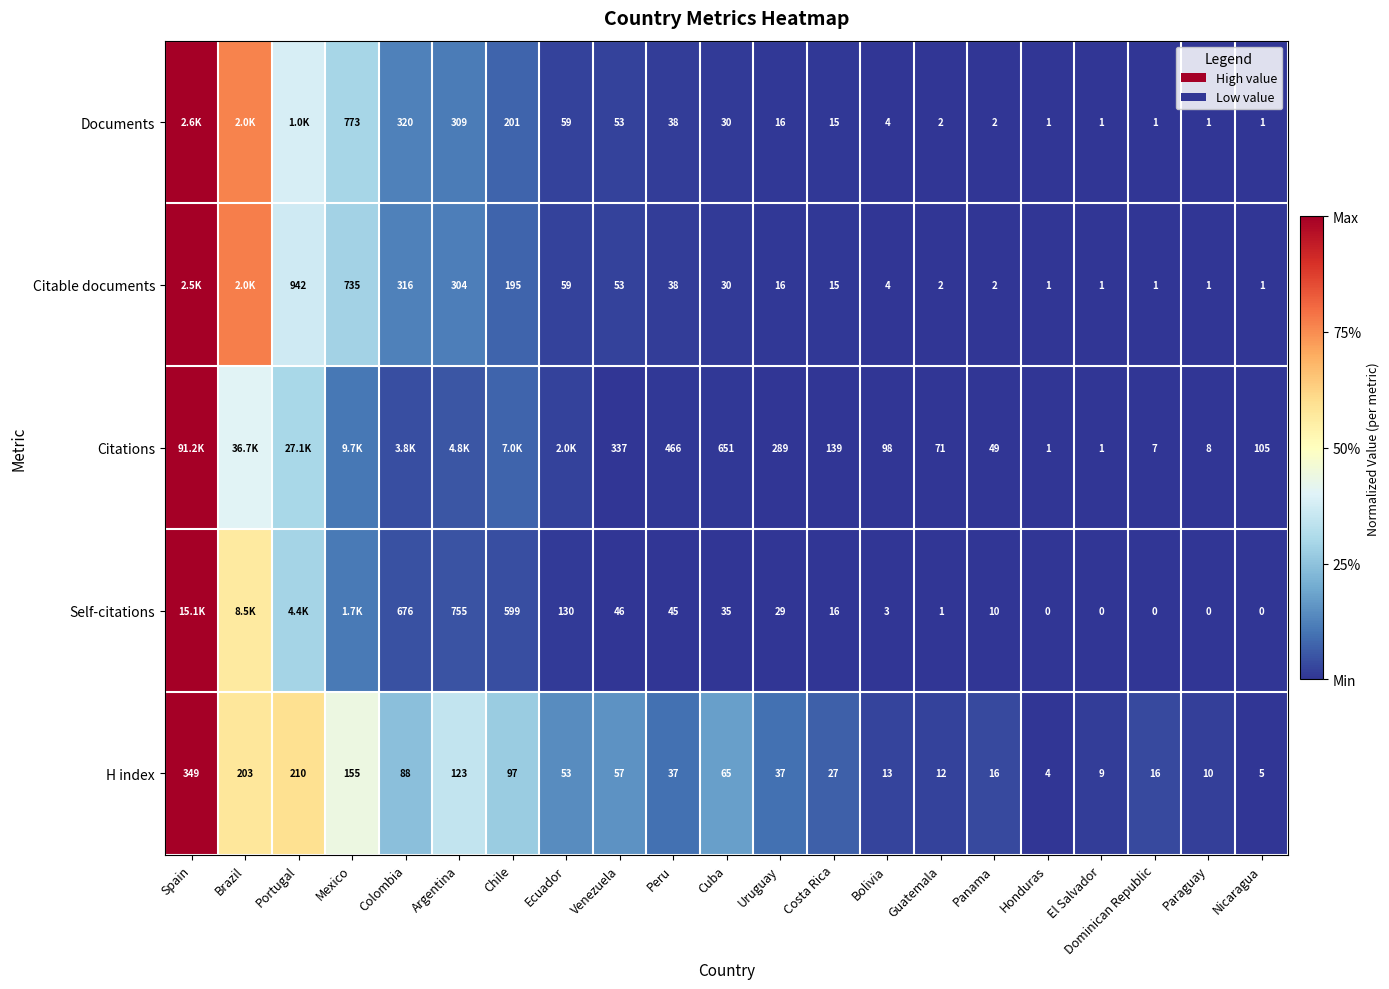

Which series changed the most between Cuba and Nicaragua?

Citations